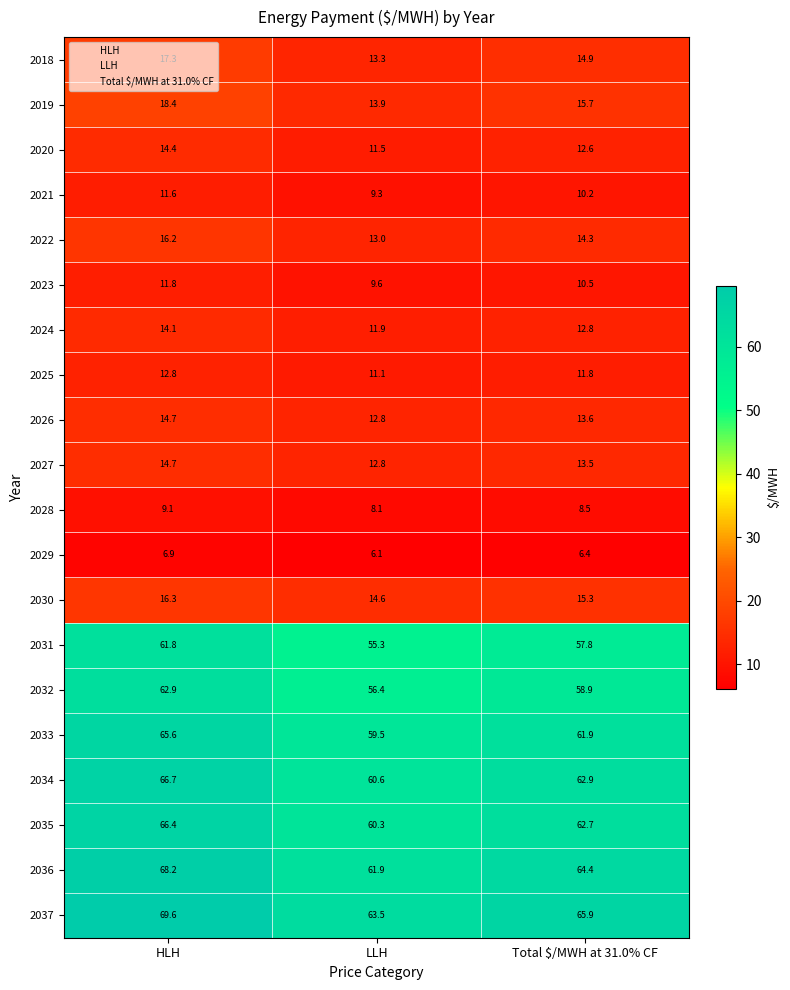

Is the value of 2031 at LLH greater than the value of 2033 at HLH?

No